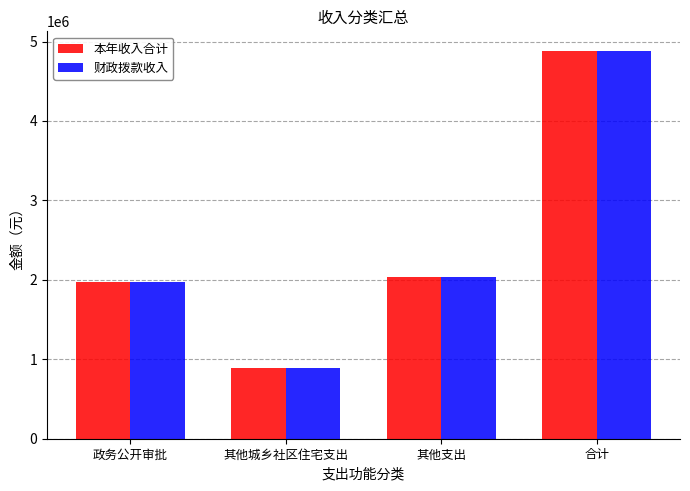

Which label corresponds to the smallest value in the chart?

其他城乡社区住宅支出